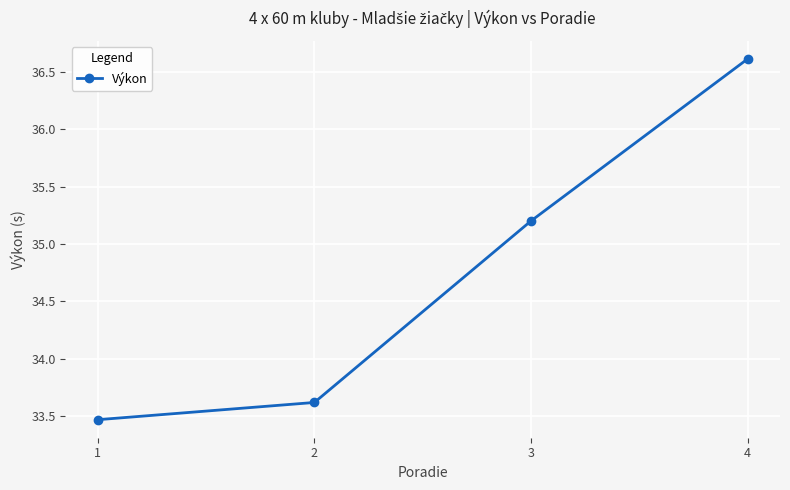

Reading right to left, what are all the values shown in this chart?

4=36.6	3=35.2	2=33.6	1=33.5